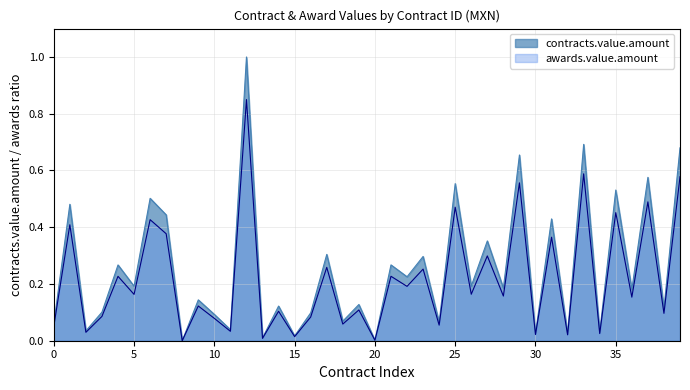

True or false: awards.value.amount and contracts.value.amount cross at least once.

False